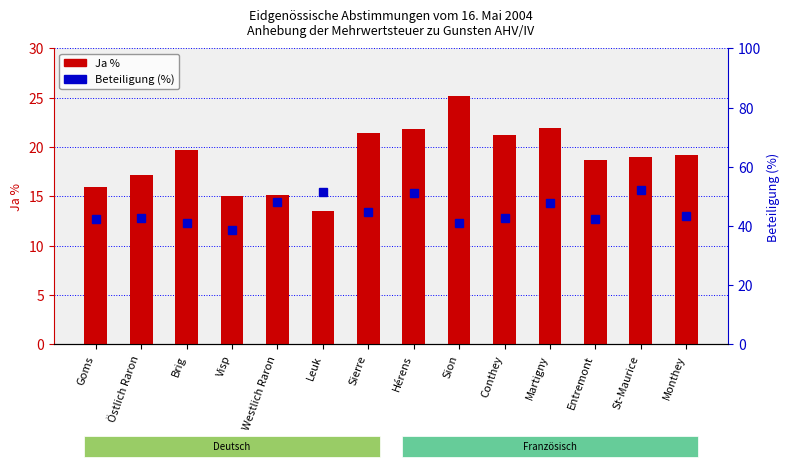

Reading left to right, what are all the values shown in this chart?

Ja %: 15.9	17.1	19.7	15.0	15.2	13.5	21.4	21.8	25.2	21.2	21.9	18.7	19.0	19.2
Beteiligung (%): 42.4	42.7	41.0	38.6	48.1	51.6	44.7	51.2	41.1	42.7	47.9	42.5	52.2	43.3